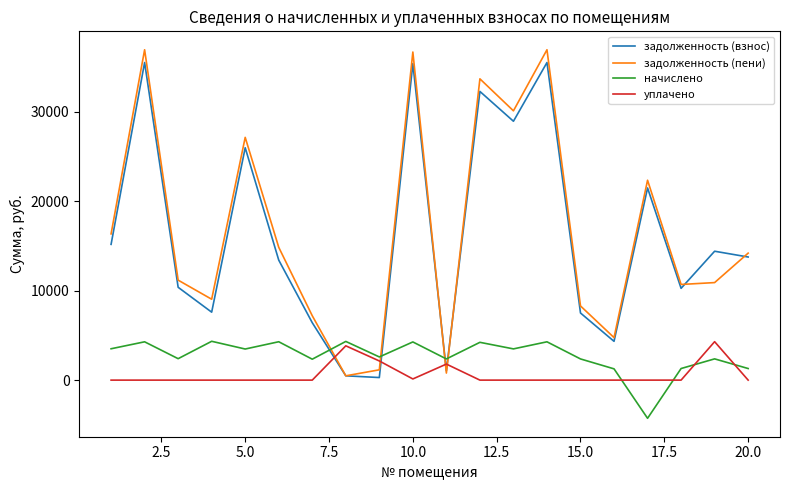

What is the minimum value shown in the chart?

-4269.1